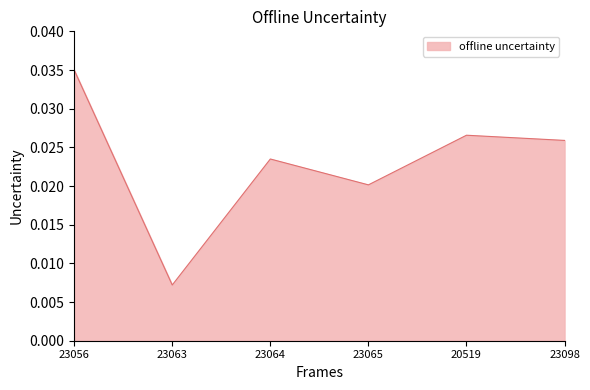

How many lines are shown in the chart?

1